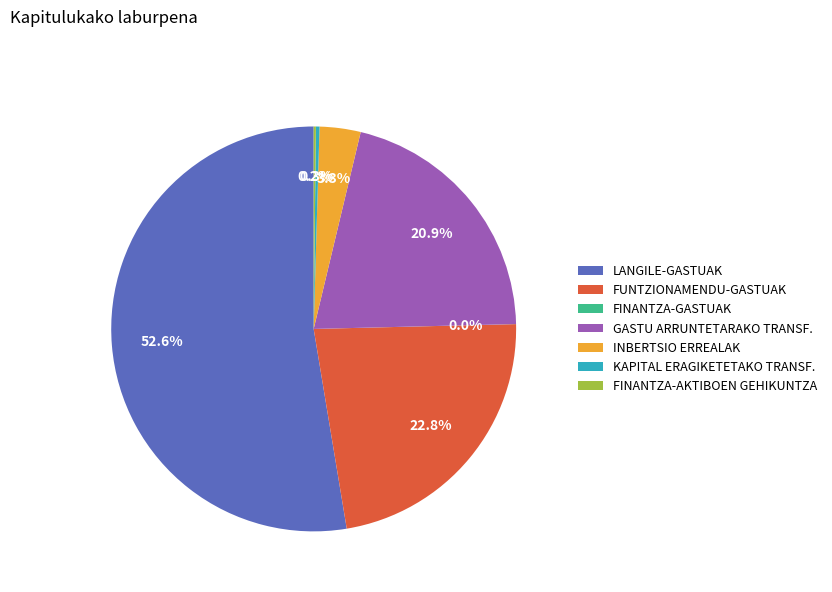

Which slice is the largest?

LANGILE-GASTUAK